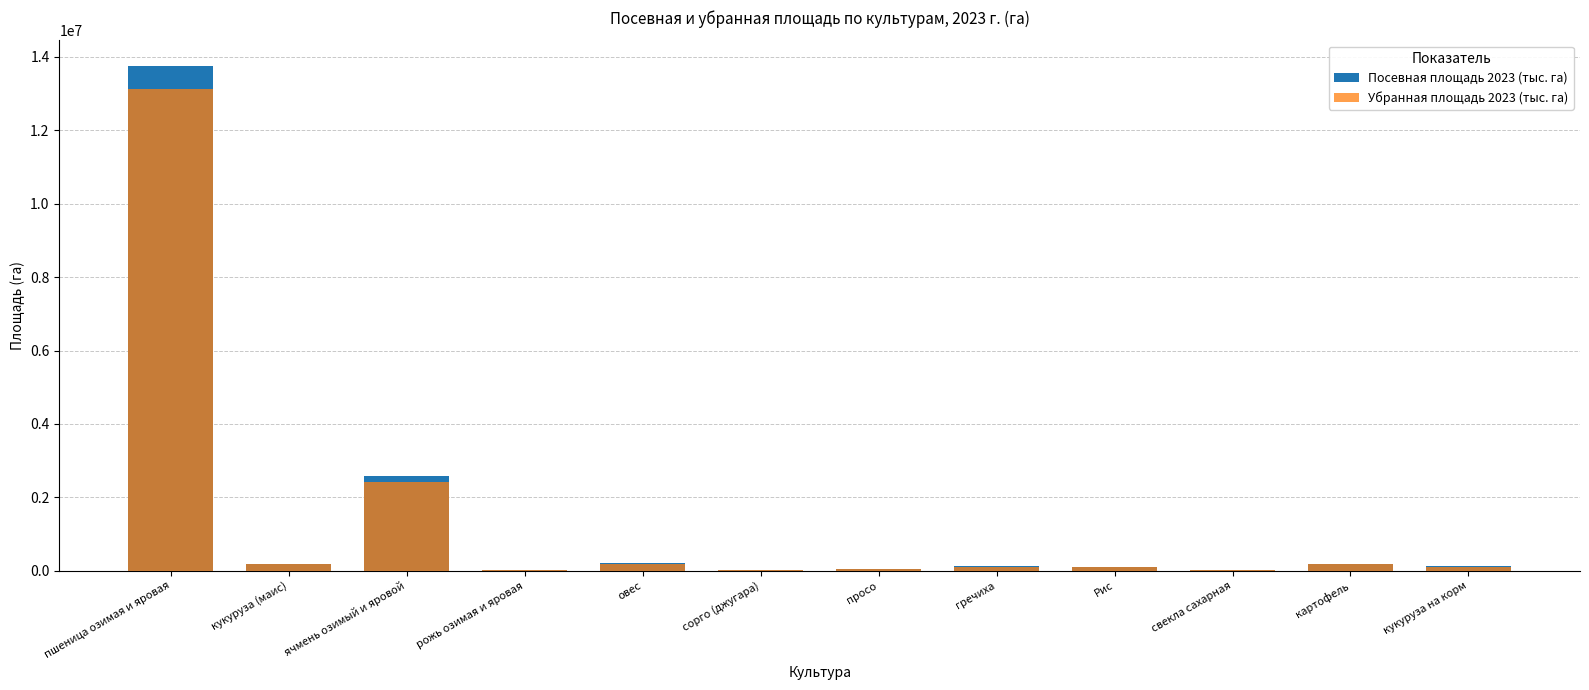

What is the average value of the Посевная площадь 2023 (тыс. га) series?

1449280.7